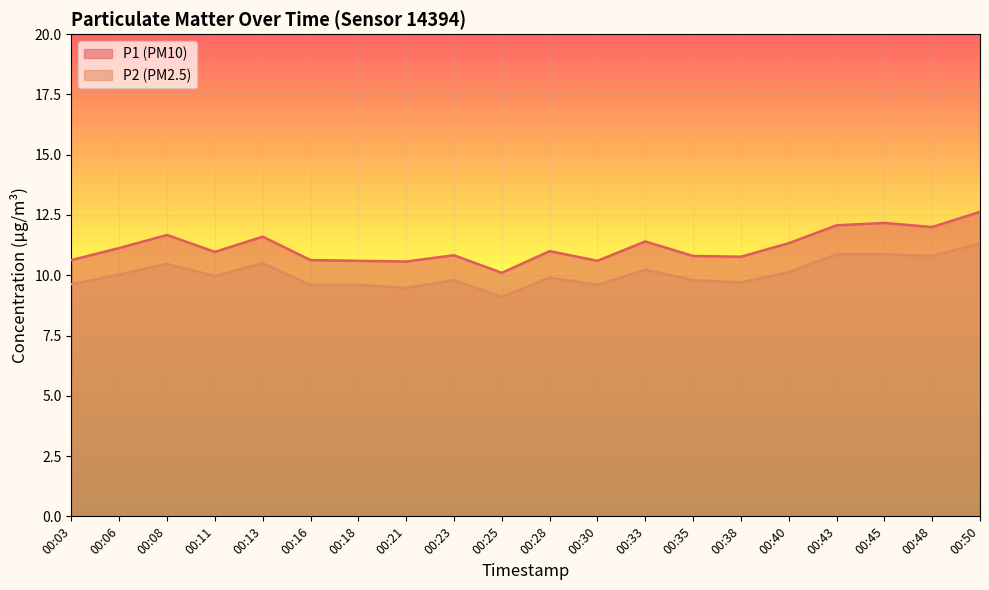

The P1 series shows 11.1 at 00:06. True or false?

True